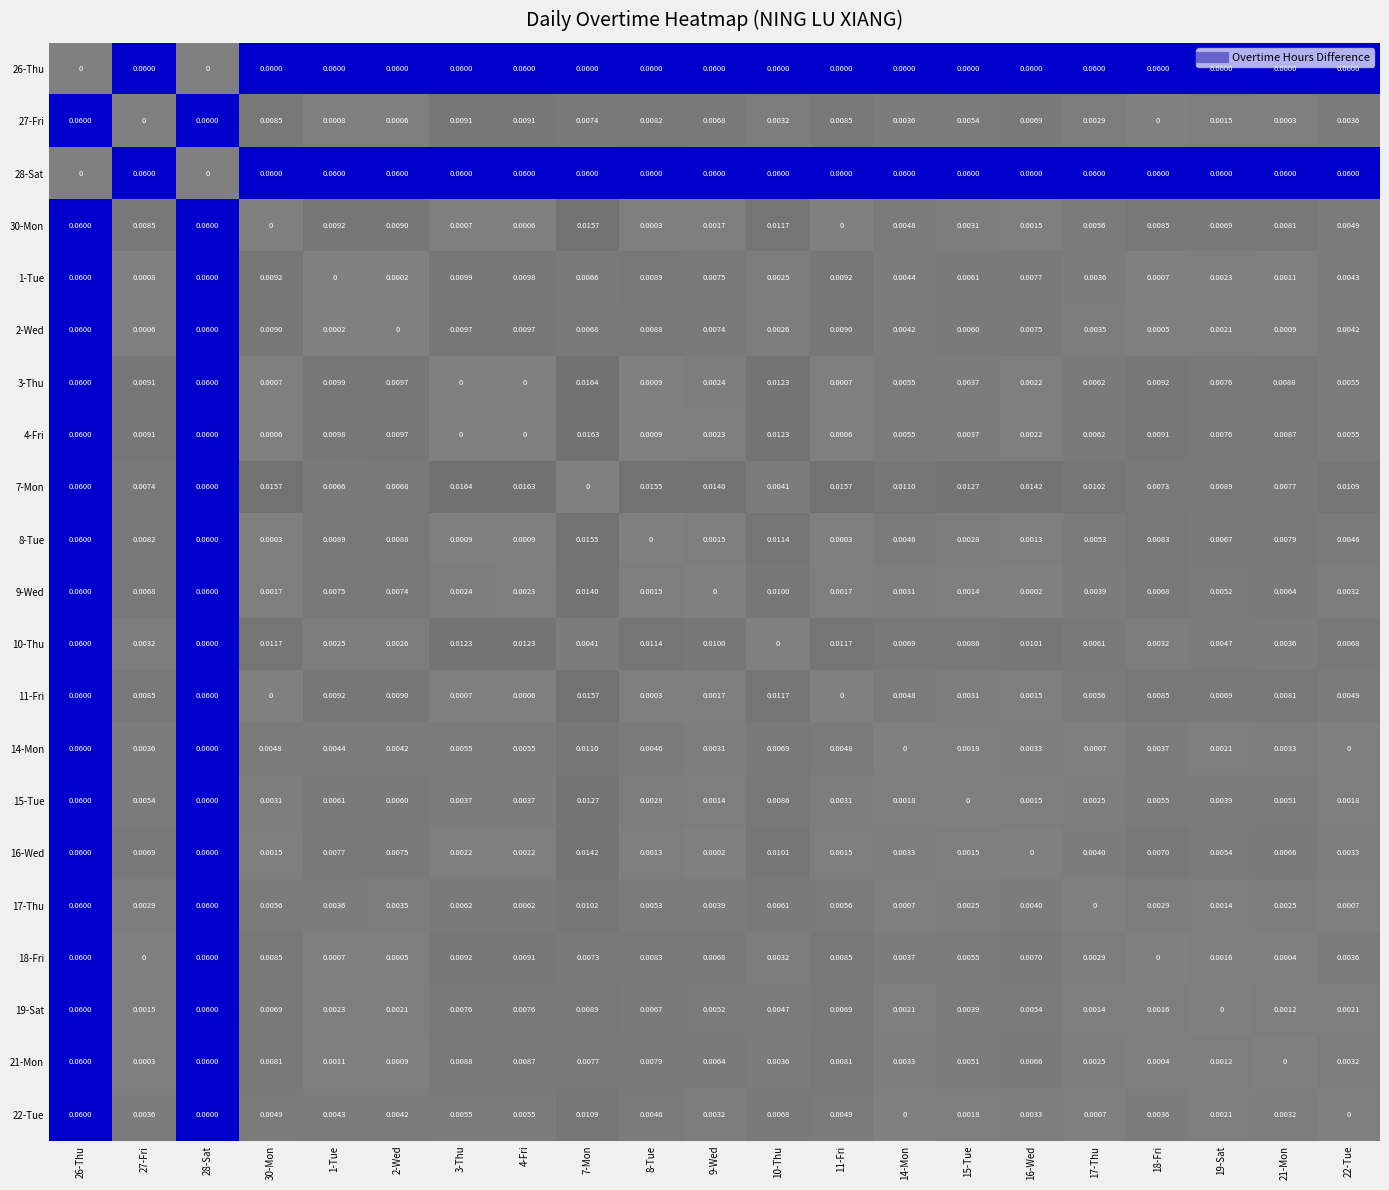

Reading left to right, extract all data points from this chart.

26-Thu: 26-Thu=0.0	27-Fri=0.1	28-Sat=0.0	30-Mon=0.1	1-Tue=0.1	2-Wed=0.1	3-Thu=0.1	4-Fri=0.1	7-Mon=0.1	8-Tue=0.1	9-Wed=0.1	10-Thu=0.1	11-Fri=0.1	14-Mon=0.1	15-Tue=0.1	16-Wed=0.1	17-Thu=0.1	18-Fri=0.1	19-Sat=0.1	21-Mon=0.1	22-Tue=0.1
27-Fri: 26-Thu=0.1	27-Fri=0.0	28-Sat=0.1	30-Mon=0.0	1-Tue=0.0	2-Wed=0.0	3-Thu=0.0	4-Fri=0.0	7-Mon=0.0	8-Tue=0.0	9-Wed=0.0	10-Thu=0.0	11-Fri=0.0	14-Mon=0.0	15-Tue=0.0	16-Wed=0.0	17-Thu=0.0	18-Fri=0.0	19-Sat=0.0	21-Mon=0.0	22-Tue=0.0
28-Sat: 26-Thu=0.0	27-Fri=0.1	28-Sat=0.0	30-Mon=0.1	1-Tue=0.1	2-Wed=0.1	3-Thu=0.1	4-Fri=0.1	7-Mon=0.1	8-Tue=0.1	9-Wed=0.1	10-Thu=0.1	11-Fri=0.1	14-Mon=0.1	15-Tue=0.1	16-Wed=0.1	17-Thu=0.1	18-Fri=0.1	19-Sat=0.1	21-Mon=0.1	22-Tue=0.1
30-Mon: 26-Thu=0.1	27-Fri=0.0	28-Sat=0.1	30-Mon=0.0	1-Tue=0.0	2-Wed=0.0	3-Thu=0.0	4-Fri=0.0	7-Mon=0.0	8-Tue=0.0	9-Wed=0.0	10-Thu=0.0	11-Fri=0.0	14-Mon=0.0	15-Tue=0.0	16-Wed=0.0	17-Thu=0.0	18-Fri=0.0	19-Sat=0.0	21-Mon=0.0	22-Tue=0.0
1-Tue: 26-Thu=0.1	27-Fri=0.0	28-Sat=0.1	30-Mon=0.0	1-Tue=0.0	2-Wed=0.0	3-Thu=0.0	4-Fri=0.0	7-Mon=0.0	8-Tue=0.0	9-Wed=0.0	10-Thu=0.0	11-Fri=0.0	14-Mon=0.0	15-Tue=0.0	16-Wed=0.0	17-Thu=0.0	18-Fri=0.0	19-Sat=0.0	21-Mon=0.0	22-Tue=0.0
2-Wed: 26-Thu=0.1	27-Fri=0.0	28-Sat=0.1	30-Mon=0.0	1-Tue=0.0	2-Wed=0.0	3-Thu=0.0	4-Fri=0.0	7-Mon=0.0	8-Tue=0.0	9-Wed=0.0	10-Thu=0.0	11-Fri=0.0	14-Mon=0.0	15-Tue=0.0	16-Wed=0.0	17-Thu=0.0	18-Fri=0.0	19-Sat=0.0	21-Mon=0.0	22-Tue=0.0
3-Thu: 26-Thu=0.1	27-Fri=0.0	28-Sat=0.1	30-Mon=0.0	1-Tue=0.0	2-Wed=0.0	3-Thu=0.0	4-Fri=0.0	7-Mon=0.0	8-Tue=0.0	9-Wed=0.0	10-Thu=0.0	11-Fri=0.0	14-Mon=0.0	15-Tue=0.0	16-Wed=0.0	17-Thu=0.0	18-Fri=0.0	19-Sat=0.0	21-Mon=0.0	22-Tue=0.0
4-Fri: 26-Thu=0.1	27-Fri=0.0	28-Sat=0.1	30-Mon=0.0	1-Tue=0.0	2-Wed=0.0	3-Thu=0.0	4-Fri=0.0	7-Mon=0.0	8-Tue=0.0	9-Wed=0.0	10-Thu=0.0	11-Fri=0.0	14-Mon=0.0	15-Tue=0.0	16-Wed=0.0	17-Thu=0.0	18-Fri=0.0	19-Sat=0.0	21-Mon=0.0	22-Tue=0.0
7-Mon: 26-Thu=0.1	27-Fri=0.0	28-Sat=0.1	30-Mon=0.0	1-Tue=0.0	2-Wed=0.0	3-Thu=0.0	4-Fri=0.0	7-Mon=0.0	8-Tue=0.0	9-Wed=0.0	10-Thu=0.0	11-Fri=0.0	14-Mon=0.0	15-Tue=0.0	16-Wed=0.0	17-Thu=0.0	18-Fri=0.0	19-Sat=0.0	21-Mon=0.0	22-Tue=0.0
8-Tue: 26-Thu=0.1	27-Fri=0.0	28-Sat=0.1	30-Mon=0.0	1-Tue=0.0	2-Wed=0.0	3-Thu=0.0	4-Fri=0.0	7-Mon=0.0	8-Tue=0.0	9-Wed=0.0	10-Thu=0.0	11-Fri=0.0	14-Mon=0.0	15-Tue=0.0	16-Wed=0.0	17-Thu=0.0	18-Fri=0.0	19-Sat=0.0	21-Mon=0.0	22-Tue=0.0
9-Wed: 26-Thu=0.1	27-Fri=0.0	28-Sat=0.1	30-Mon=0.0	1-Tue=0.0	2-Wed=0.0	3-Thu=0.0	4-Fri=0.0	7-Mon=0.0	8-Tue=0.0	9-Wed=0.0	10-Thu=0.0	11-Fri=0.0	14-Mon=0.0	15-Tue=0.0	16-Wed=0.0	17-Thu=0.0	18-Fri=0.0	19-Sat=0.0	21-Mon=0.0	22-Tue=0.0
10-Thu: 26-Thu=0.1	27-Fri=0.0	28-Sat=0.1	30-Mon=0.0	1-Tue=0.0	2-Wed=0.0	3-Thu=0.0	4-Fri=0.0	7-Mon=0.0	8-Tue=0.0	9-Wed=0.0	10-Thu=0.0	11-Fri=0.0	14-Mon=0.0	15-Tue=0.0	16-Wed=0.0	17-Thu=0.0	18-Fri=0.0	19-Sat=0.0	21-Mon=0.0	22-Tue=0.0
11-Fri: 26-Thu=0.1	27-Fri=0.0	28-Sat=0.1	30-Mon=0.0	1-Tue=0.0	2-Wed=0.0	3-Thu=0.0	4-Fri=0.0	7-Mon=0.0	8-Tue=0.0	9-Wed=0.0	10-Thu=0.0	11-Fri=0.0	14-Mon=0.0	15-Tue=0.0	16-Wed=0.0	17-Thu=0.0	18-Fri=0.0	19-Sat=0.0	21-Mon=0.0	22-Tue=0.0
14-Mon: 26-Thu=0.1	27-Fri=0.0	28-Sat=0.1	30-Mon=0.0	1-Tue=0.0	2-Wed=0.0	3-Thu=0.0	4-Fri=0.0	7-Mon=0.0	8-Tue=0.0	9-Wed=0.0	10-Thu=0.0	11-Fri=0.0	14-Mon=0.0	15-Tue=0.0	16-Wed=0.0	17-Thu=0.0	18-Fri=0.0	19-Sat=0.0	21-Mon=0.0	22-Tue=0.0
15-Tue: 26-Thu=0.1	27-Fri=0.0	28-Sat=0.1	30-Mon=0.0	1-Tue=0.0	2-Wed=0.0	3-Thu=0.0	4-Fri=0.0	7-Mon=0.0	8-Tue=0.0	9-Wed=0.0	10-Thu=0.0	11-Fri=0.0	14-Mon=0.0	15-Tue=0.0	16-Wed=0.0	17-Thu=0.0	18-Fri=0.0	19-Sat=0.0	21-Mon=0.0	22-Tue=0.0
16-Wed: 26-Thu=0.1	27-Fri=0.0	28-Sat=0.1	30-Mon=0.0	1-Tue=0.0	2-Wed=0.0	3-Thu=0.0	4-Fri=0.0	7-Mon=0.0	8-Tue=0.0	9-Wed=0.0	10-Thu=0.0	11-Fri=0.0	14-Mon=0.0	15-Tue=0.0	16-Wed=0.0	17-Thu=0.0	18-Fri=0.0	19-Sat=0.0	21-Mon=0.0	22-Tue=0.0
17-Thu: 26-Thu=0.1	27-Fri=0.0	28-Sat=0.1	30-Mon=0.0	1-Tue=0.0	2-Wed=0.0	3-Thu=0.0	4-Fri=0.0	7-Mon=0.0	8-Tue=0.0	9-Wed=0.0	10-Thu=0.0	11-Fri=0.0	14-Mon=0.0	15-Tue=0.0	16-Wed=0.0	17-Thu=0.0	18-Fri=0.0	19-Sat=0.0	21-Mon=0.0	22-Tue=0.0
18-Fri: 26-Thu=0.1	27-Fri=0.0	28-Sat=0.1	30-Mon=0.0	1-Tue=0.0	2-Wed=0.0	3-Thu=0.0	4-Fri=0.0	7-Mon=0.0	8-Tue=0.0	9-Wed=0.0	10-Thu=0.0	11-Fri=0.0	14-Mon=0.0	15-Tue=0.0	16-Wed=0.0	17-Thu=0.0	18-Fri=0.0	19-Sat=0.0	21-Mon=0.0	22-Tue=0.0
19-Sat: 26-Thu=0.1	27-Fri=0.0	28-Sat=0.1	30-Mon=0.0	1-Tue=0.0	2-Wed=0.0	3-Thu=0.0	4-Fri=0.0	7-Mon=0.0	8-Tue=0.0	9-Wed=0.0	10-Thu=0.0	11-Fri=0.0	14-Mon=0.0	15-Tue=0.0	16-Wed=0.0	17-Thu=0.0	18-Fri=0.0	19-Sat=0.0	21-Mon=0.0	22-Tue=0.0
21-Mon: 26-Thu=0.1	27-Fri=0.0	28-Sat=0.1	30-Mon=0.0	1-Tue=0.0	2-Wed=0.0	3-Thu=0.0	4-Fri=0.0	7-Mon=0.0	8-Tue=0.0	9-Wed=0.0	10-Thu=0.0	11-Fri=0.0	14-Mon=0.0	15-Tue=0.0	16-Wed=0.0	17-Thu=0.0	18-Fri=0.0	19-Sat=0.0	21-Mon=0.0	22-Tue=0.0
22-Tue: 26-Thu=0.1	27-Fri=0.0	28-Sat=0.1	30-Mon=0.0	1-Tue=0.0	2-Wed=0.0	3-Thu=0.0	4-Fri=0.0	7-Mon=0.0	8-Tue=0.0	9-Wed=0.0	10-Thu=0.0	11-Fri=0.0	14-Mon=0.0	15-Tue=0.0	16-Wed=0.0	17-Thu=0.0	18-Fri=0.0	19-Sat=0.0	21-Mon=0.0	22-Tue=0.0